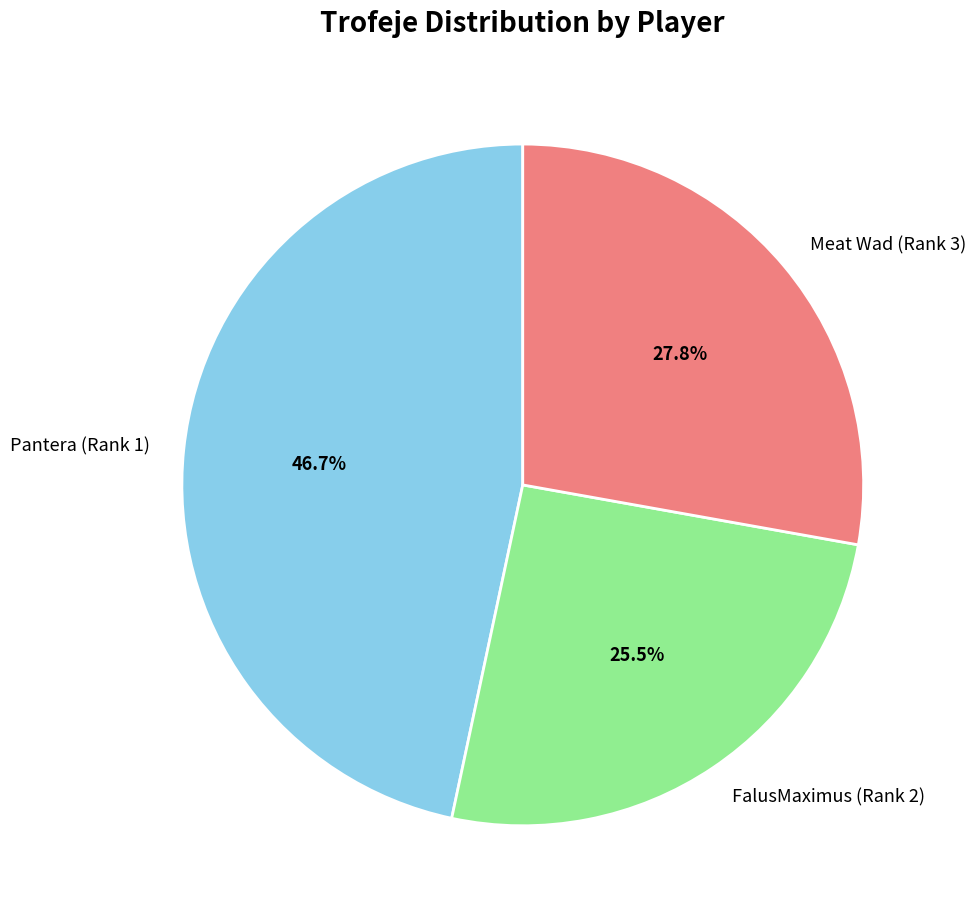

What portion of the pie excludes FalusMaximus (Rank 2)?

74.5%